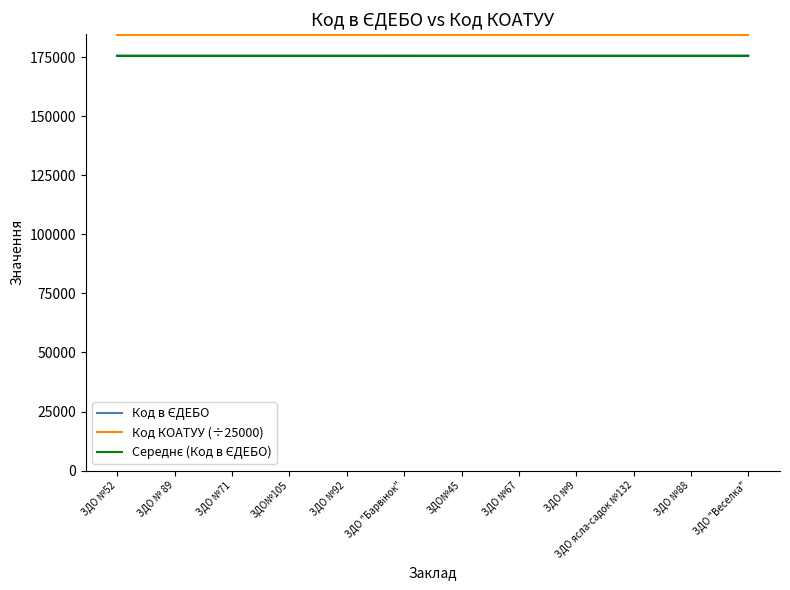

What is the total value across all series at ЗДО №9?

536035.2